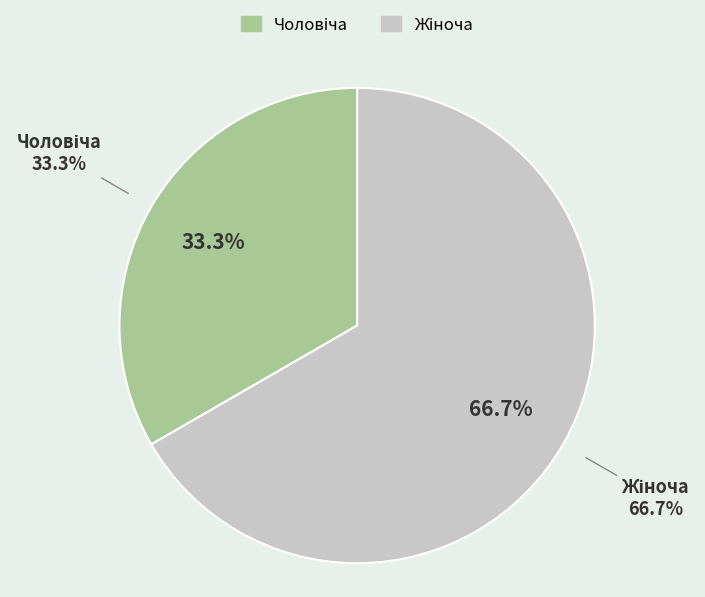

Approximately how many times larger is the value at Жіноча compared to Чоловіча?

2.0